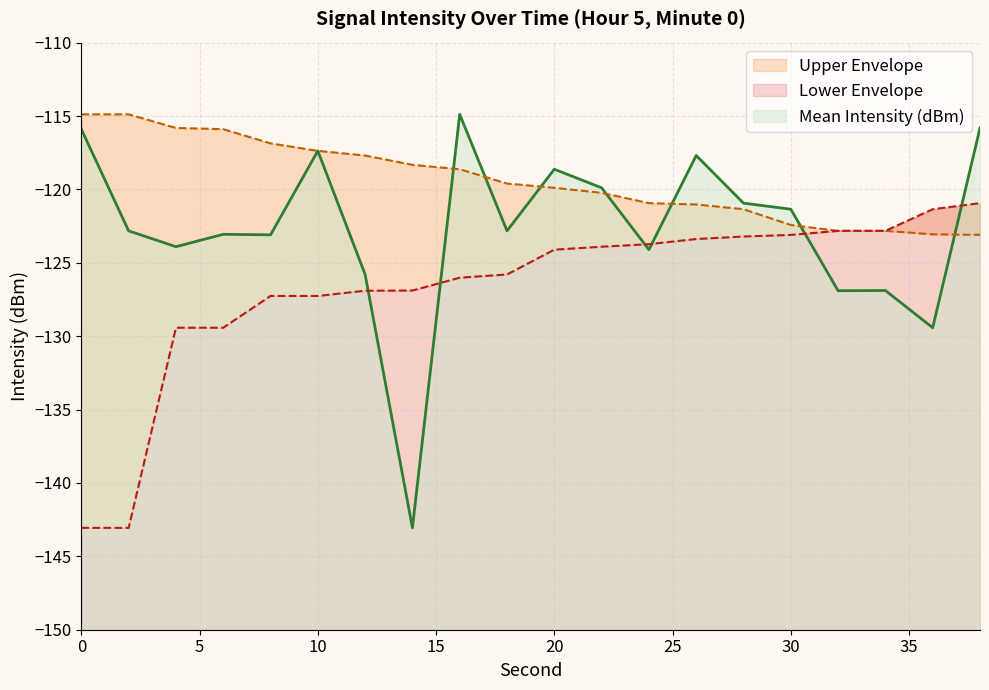

List the series in order of their overall mean, highest first.

Upper Envelope, Mean Intensity (dBm), Lower Envelope